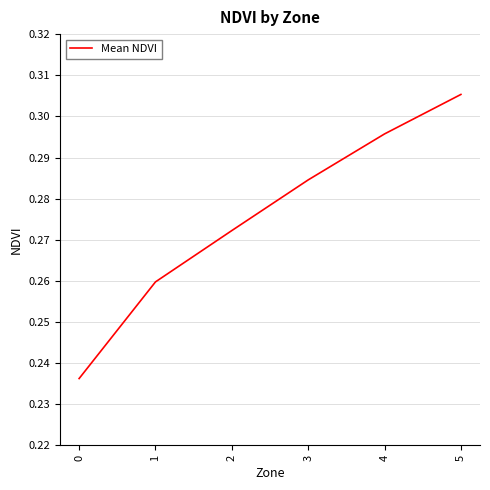

Between 2 and 0, which is larger?

2